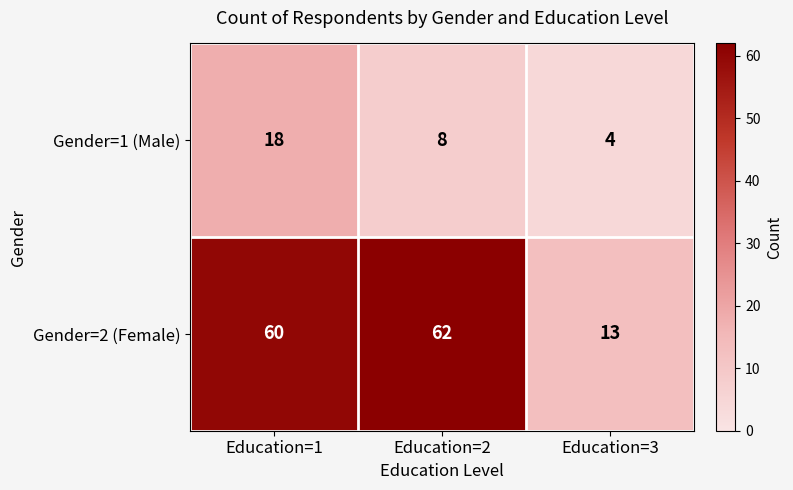

Which series has the largest total across all categories?

Gender=2 (Female)